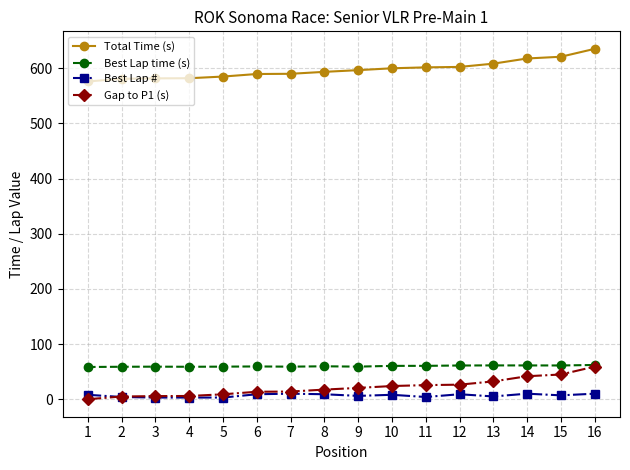

True or false: Best Lap time (s) and Best Lap # cross at least once.

False